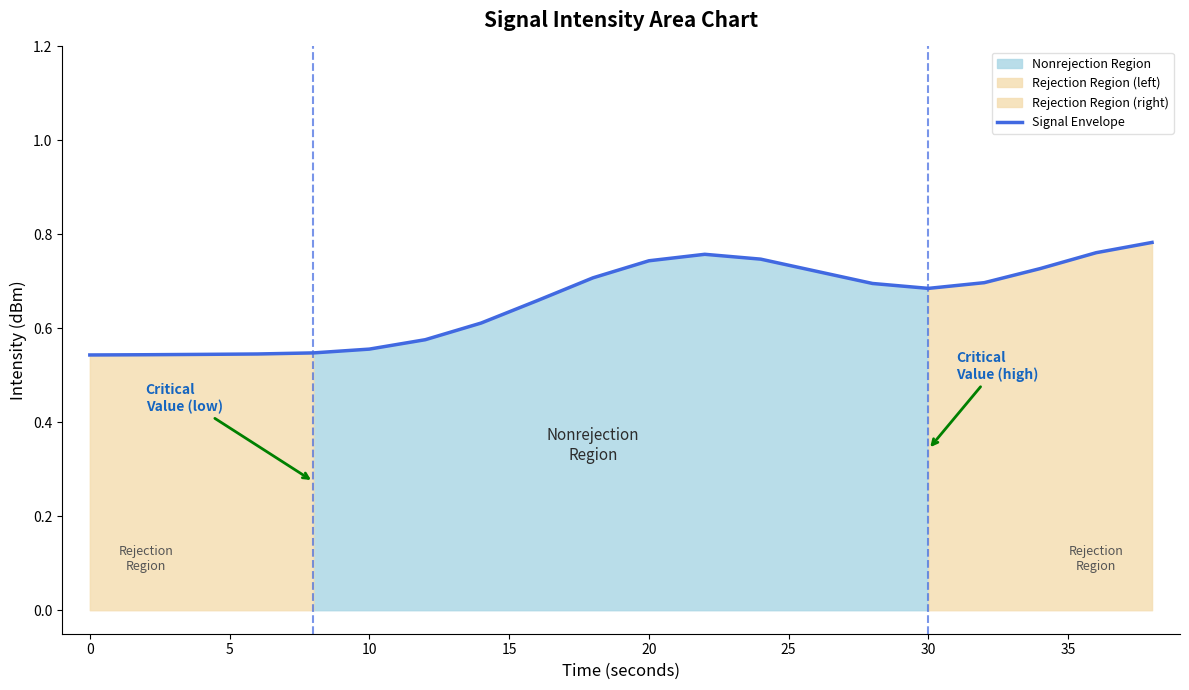

The value of Signal Envelope at 20 is 1.0. True or false?

False